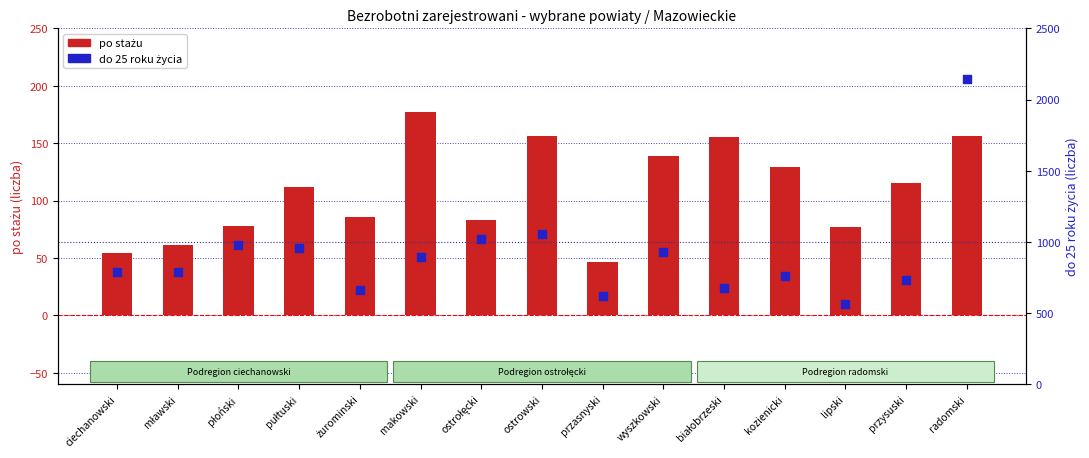

Which series contains the highest Y value?

do 25 roku życia